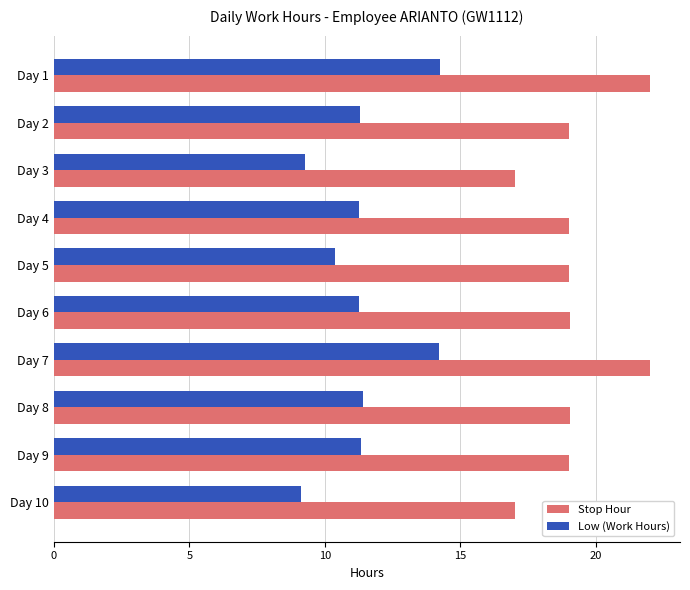

Rank the series by their maximum value, from highest to lowest.

Stop Hour, Low (Work Hours)